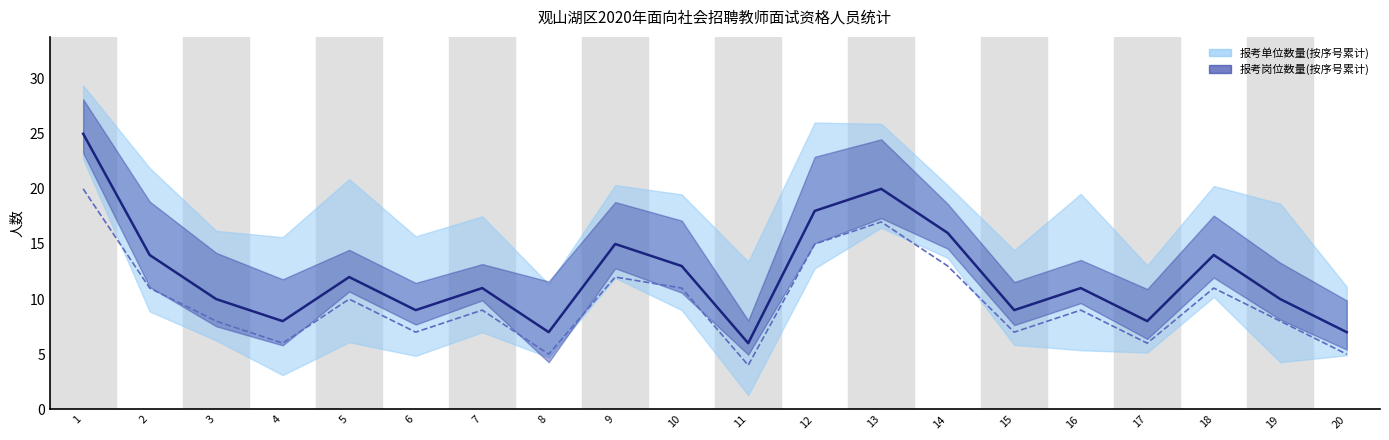

Where is the first local maximum for 报考岗位数量(按序号累计)?

5